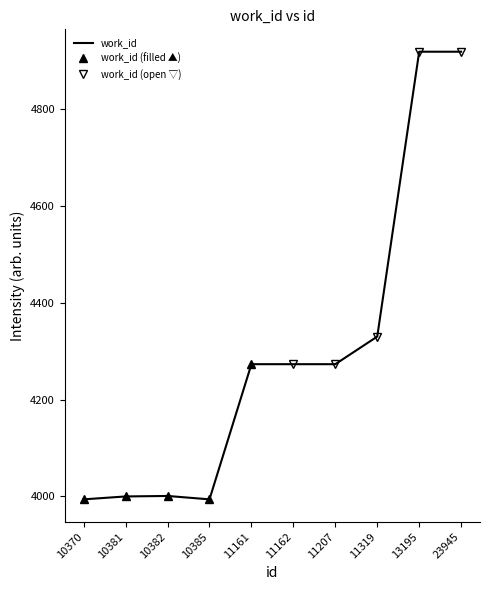

Reading left to right, extract all data points from this chart.

3994	4000	4001	3994	4273	4273	4273	4330	4918	4918